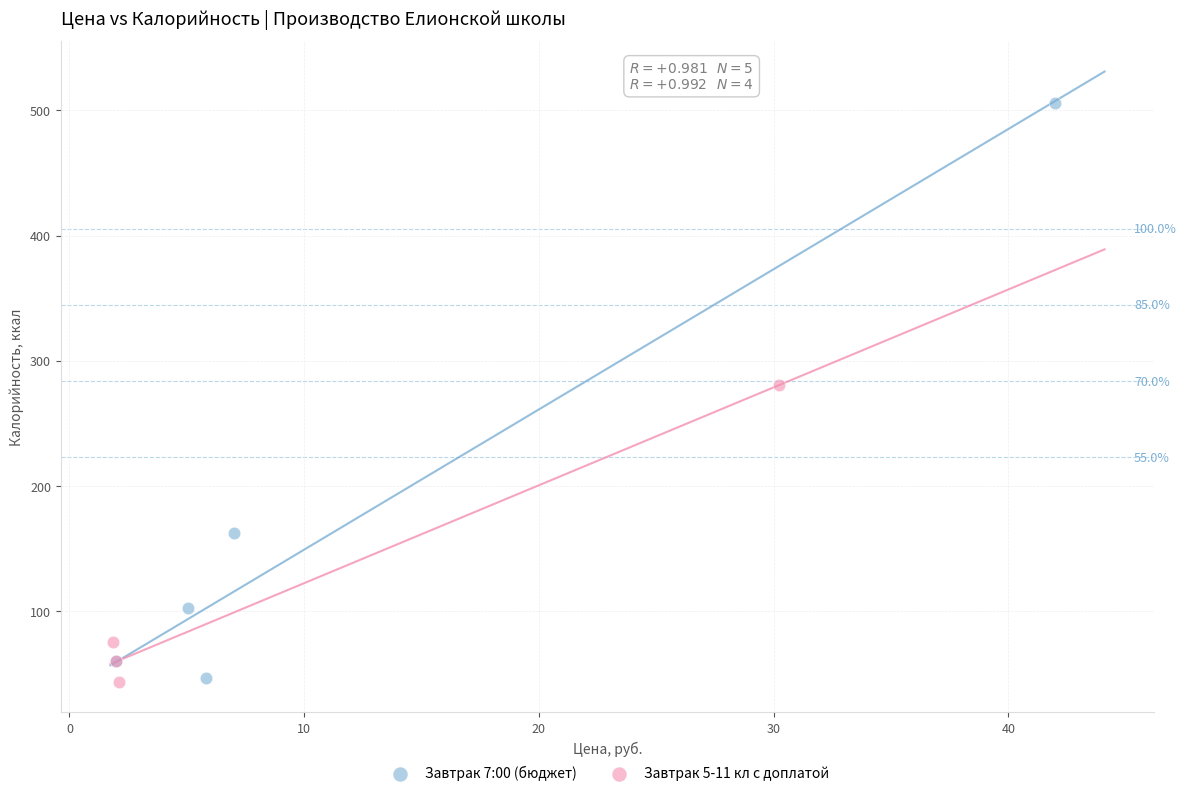

Which series has the widest spread of Y values?

Завтрак 7:00 (бюджет)